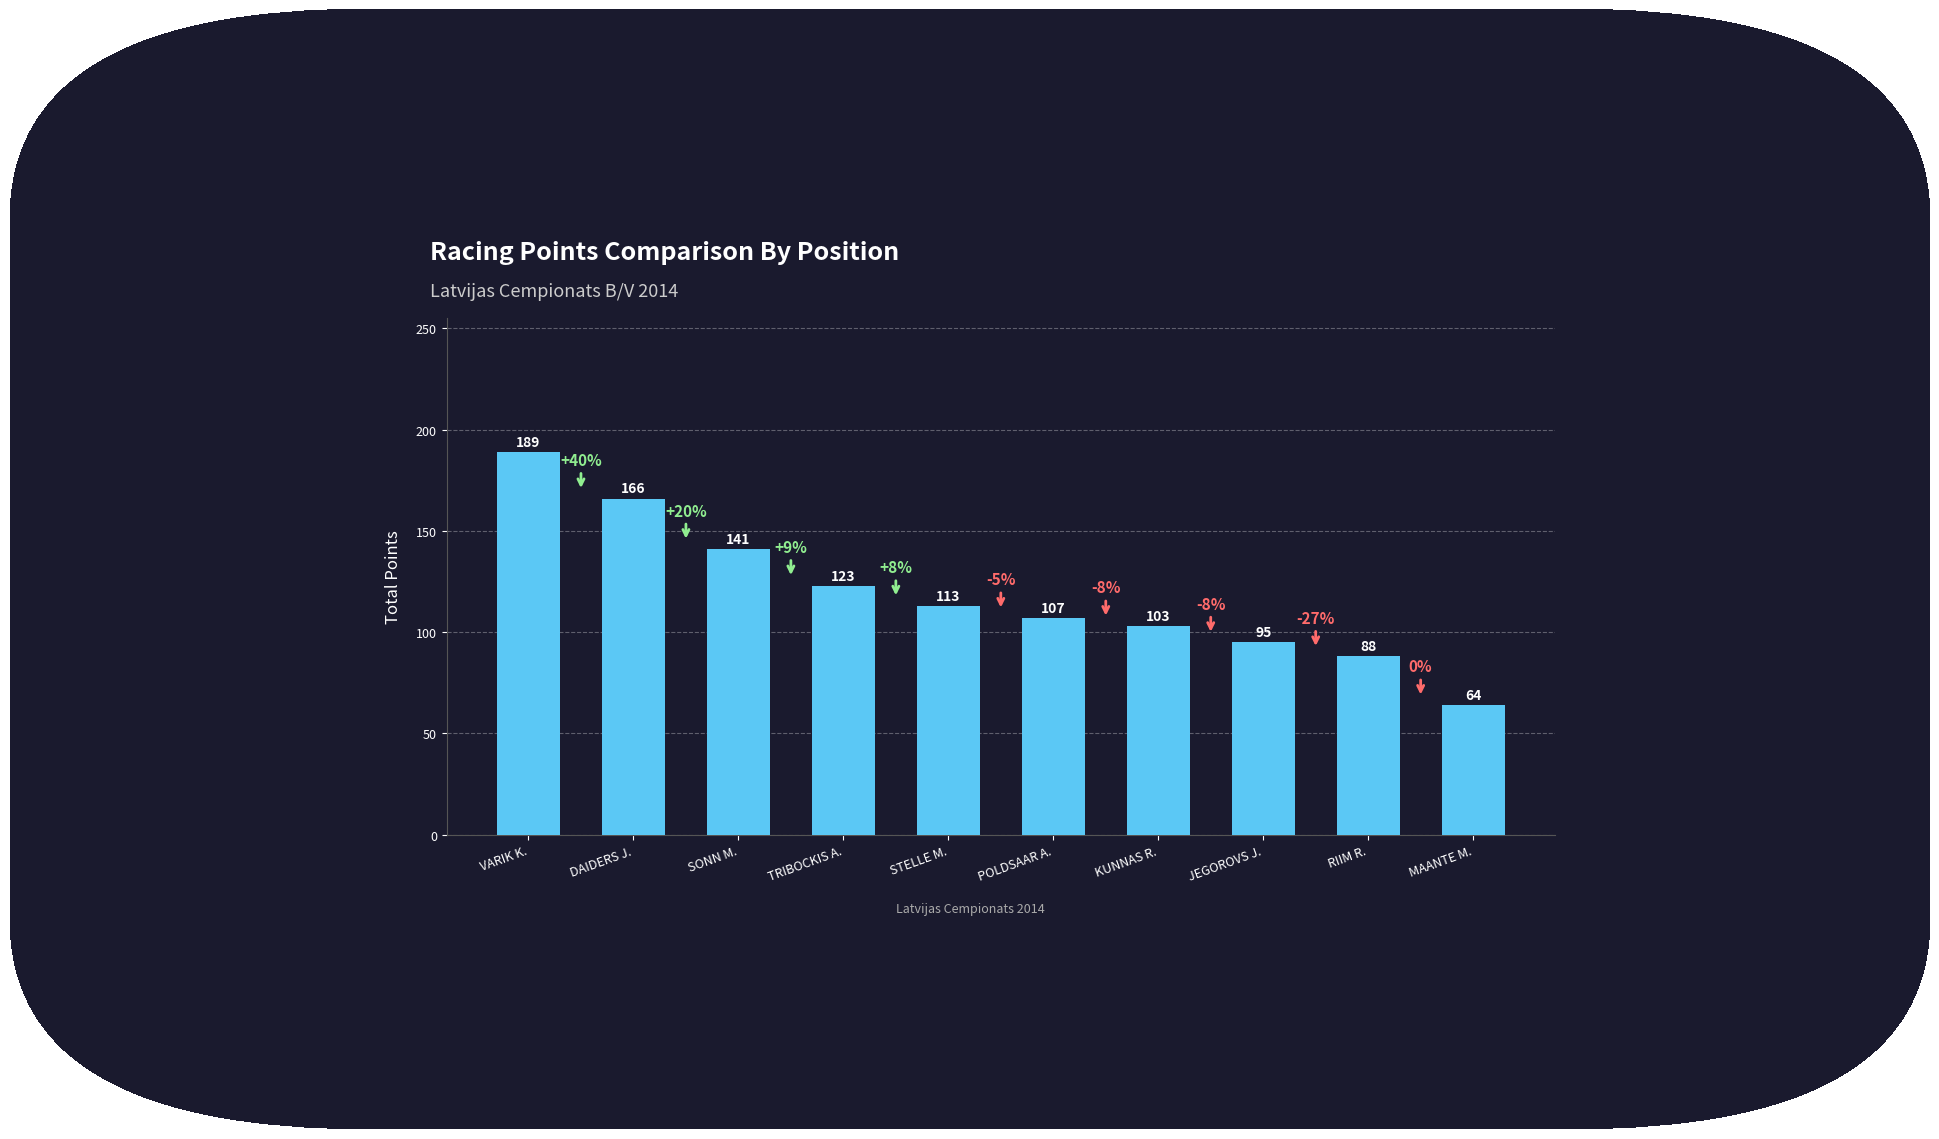

How many distinct data groups are displayed?

1